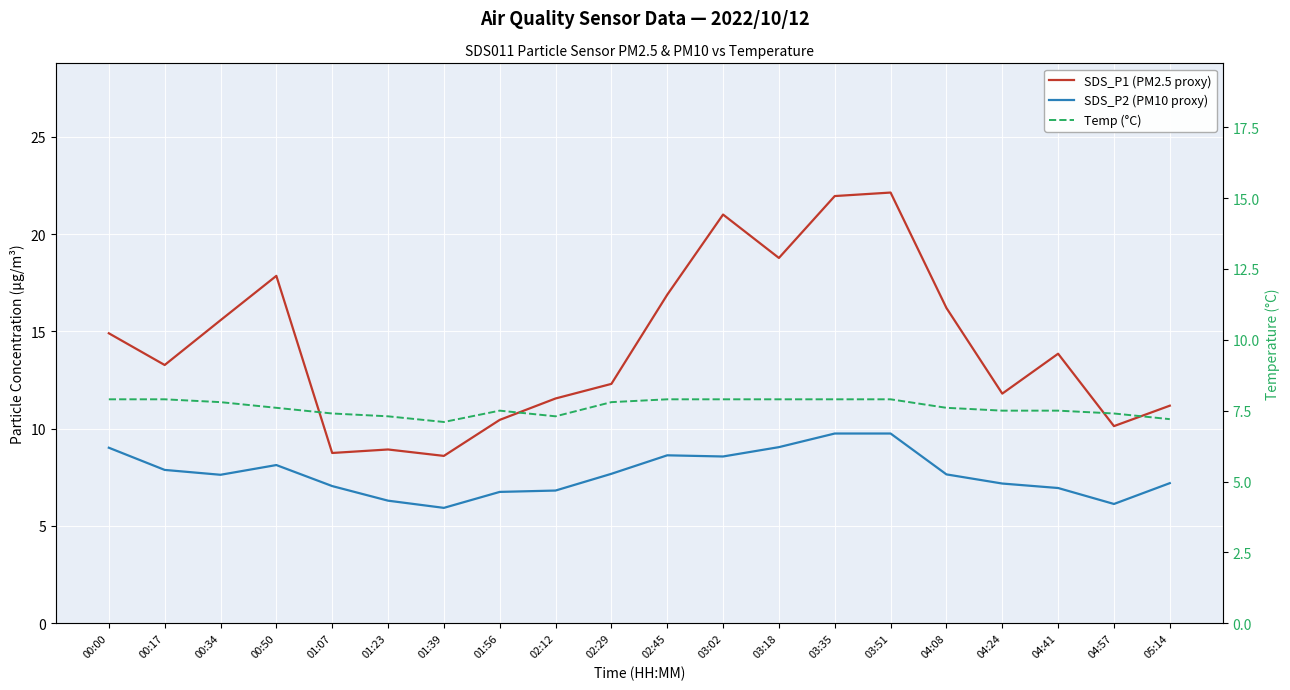

How many interior local peaks does the SDS_P2 (PM10 proxy) series have?

2